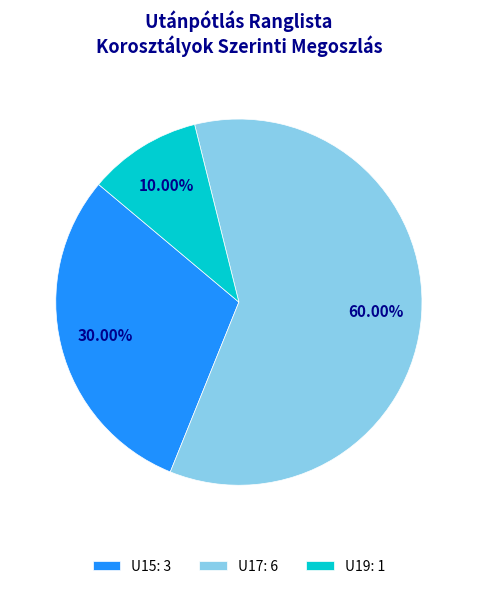

Which slice is the largest?

U17: 6